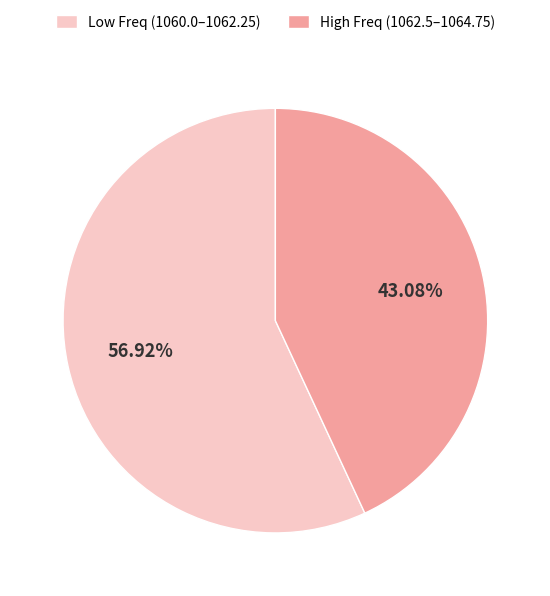

Rank the categories by value from highest to lowest.

Low Freq (1060.0–1062.25), High Freq (1062.5–1064.75)